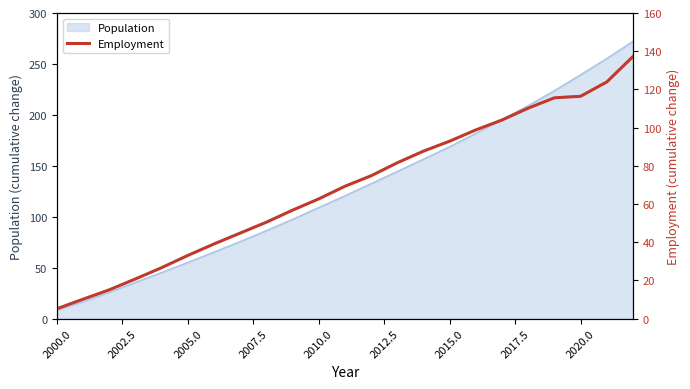

The chart shows a value of 14.6 at 2002.5. True or false?

False